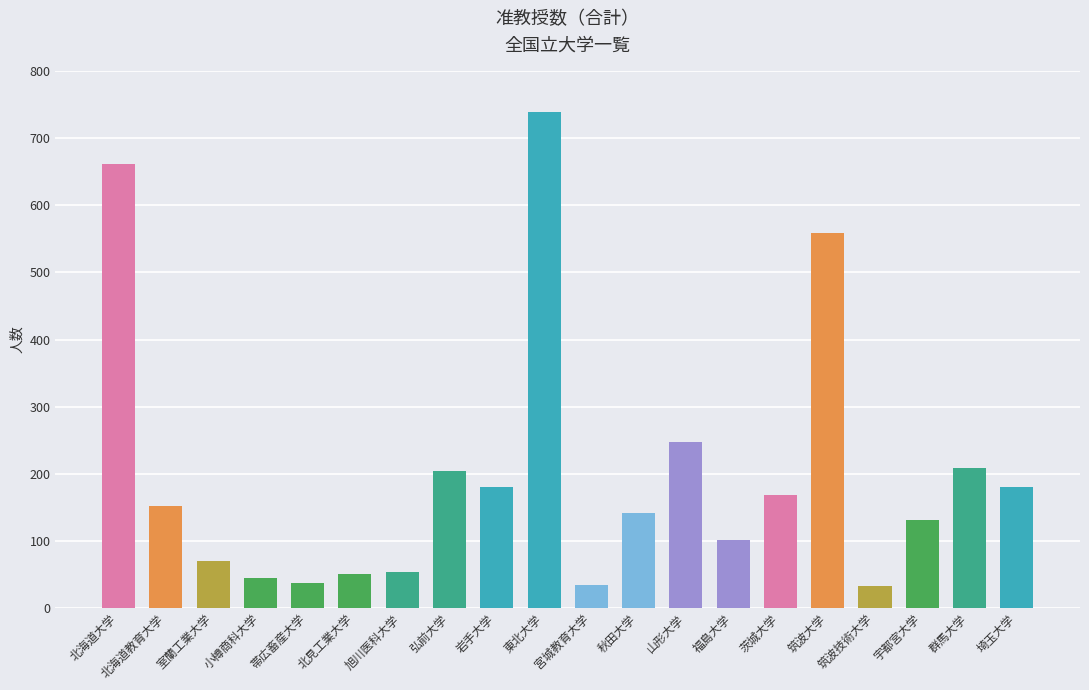

What is the change in value from 山形大学 to 宇都宮大学?

-116